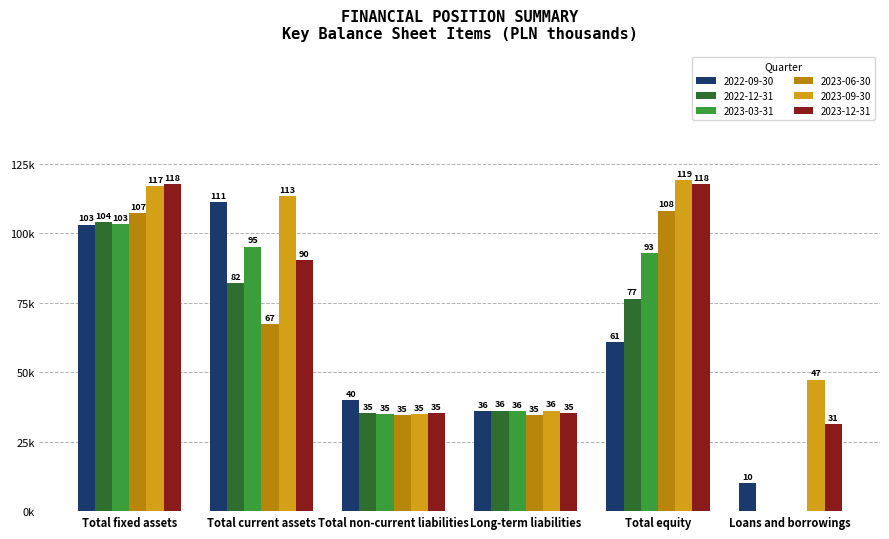

What is the average value of the 2022-09-30 series?

60239.1